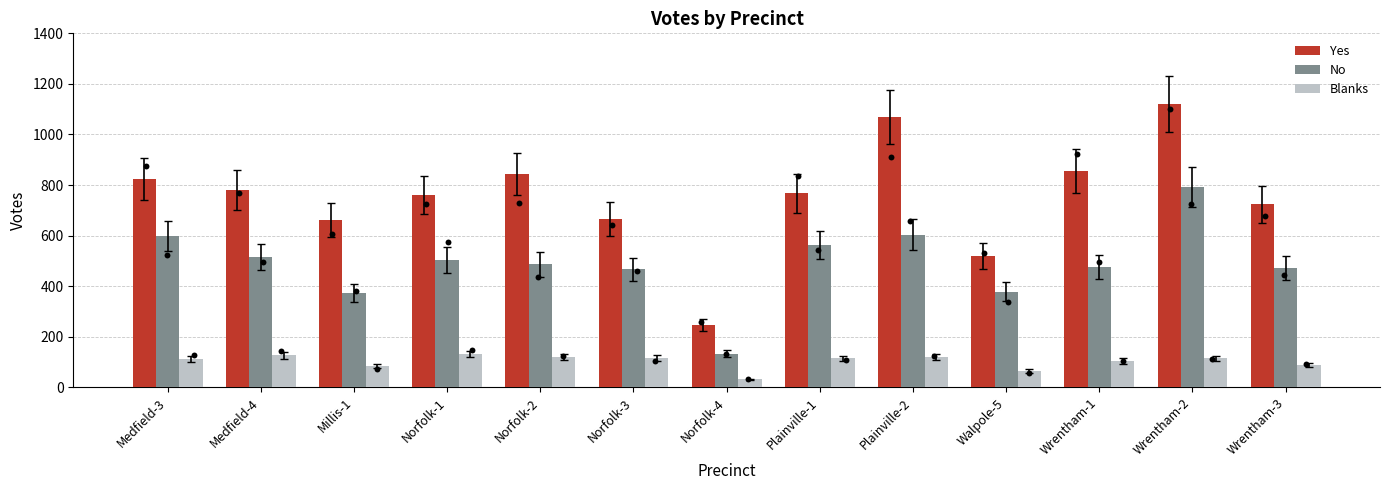

What are all the series names shown in the legend?

Yes, No, Blanks